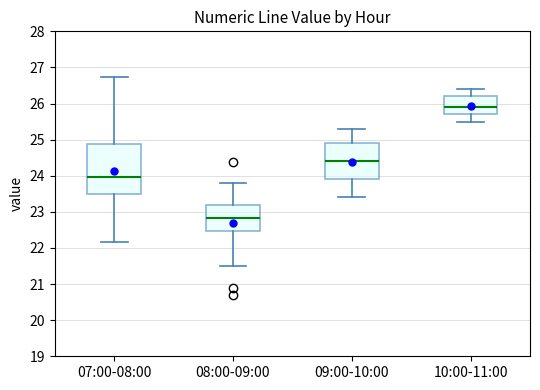

Reading left to right, transcribe this box plot: for each box, give where its median line is, the range the box spans, and where its two whiskers end, as read against the y-axis. The values are not printed on the chart, so give them approximately, as read against the axis.

07:00-08:00: median 24.0, box 23.5 to 24.9, whiskers 22.2 to 26.7
08:00-09:00: median 22.8, box 22.5 to 23.2, whiskers 21.5 to 23.8
09:00-10:00: median 24.4, box 23.9 to 24.9, whiskers 23.4 to 25.3
10:00-11:00: median 25.9, box 25.7 to 26.2, whiskers 25.5 to 26.4